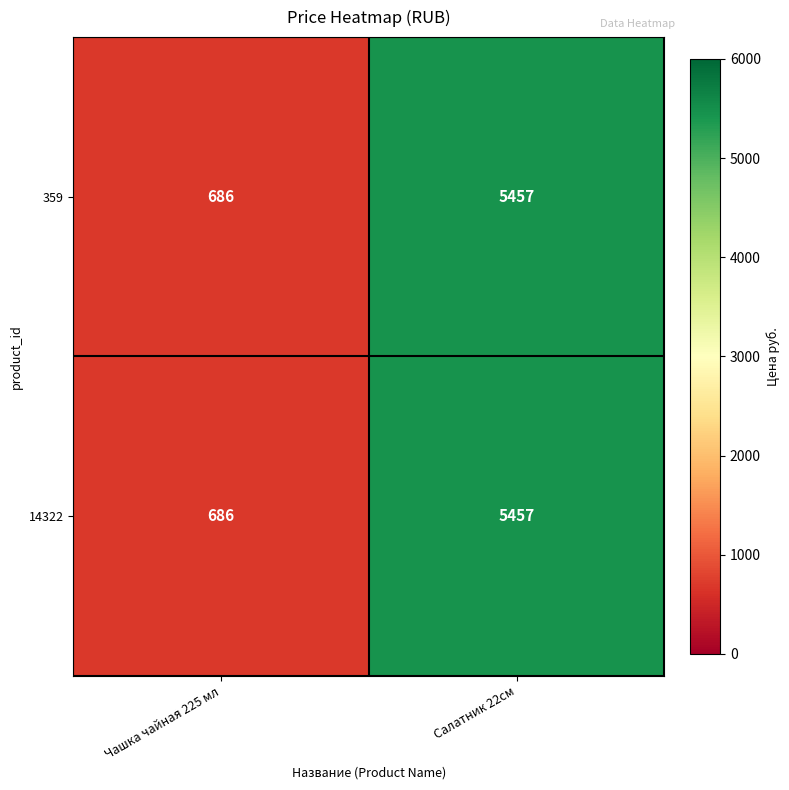

Count the number of categories in the chart.

2